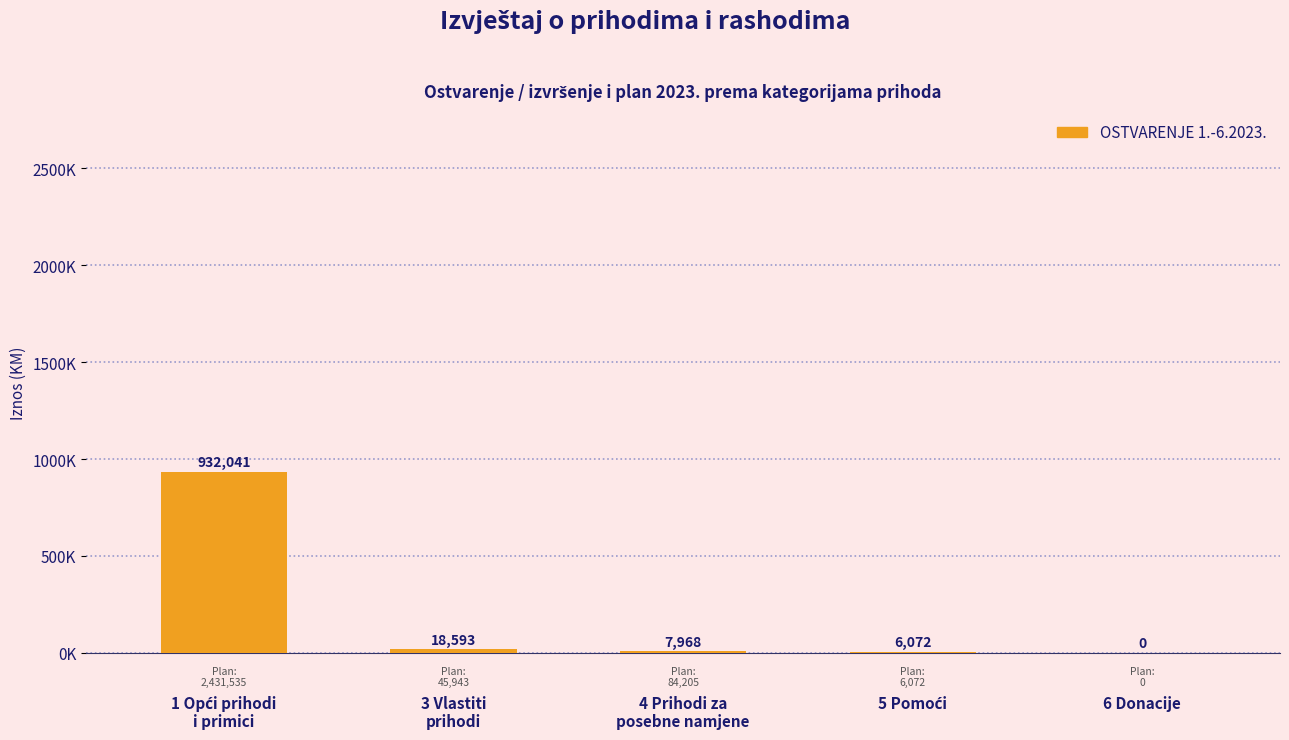

Are the bars horizontal?

No